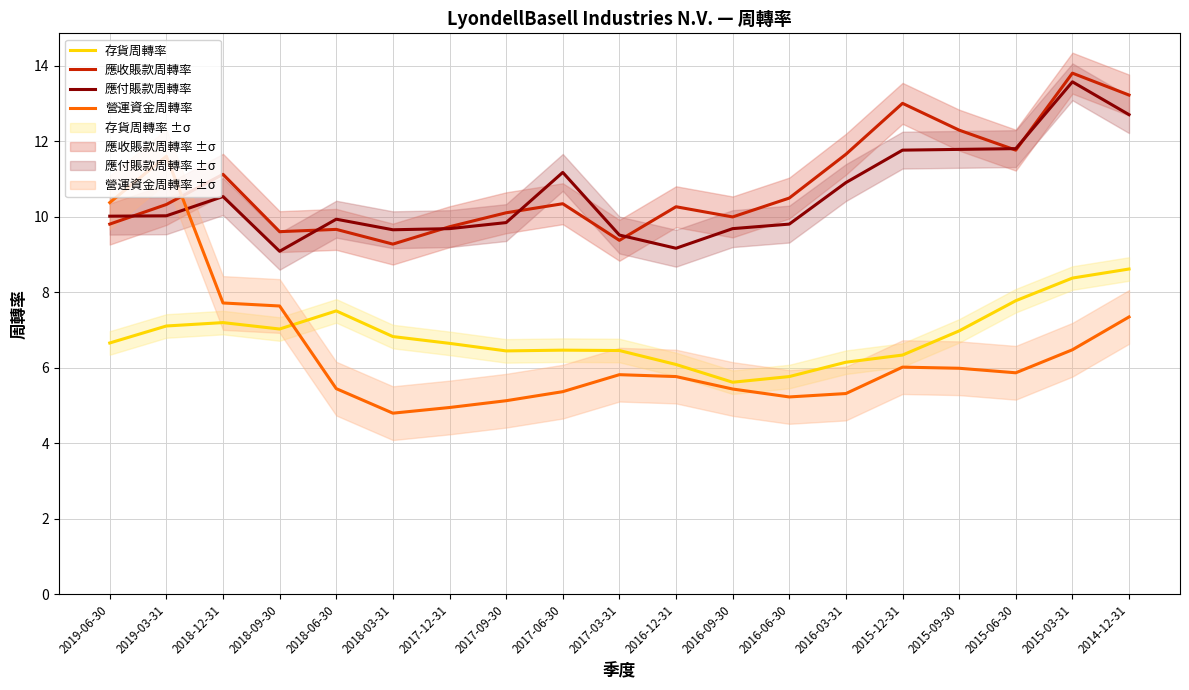

What is the label of the 16th point from the left?

2015-09-30